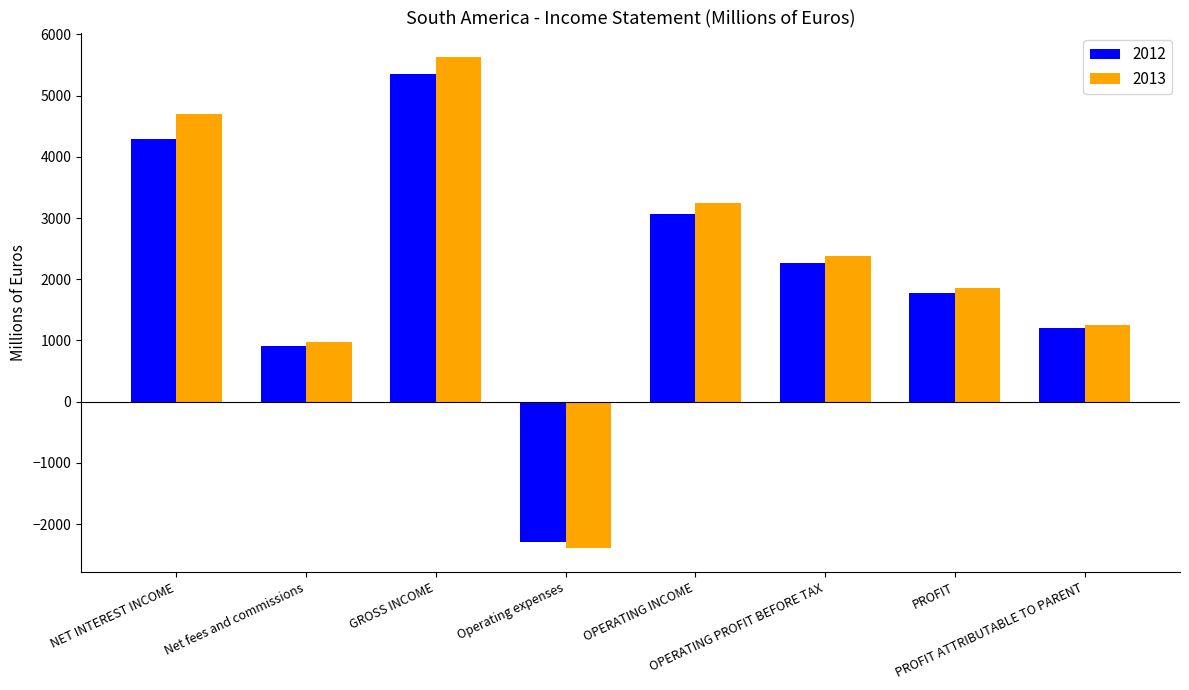

What is the label of the 5th bar from the left?

OPERATING INCOME